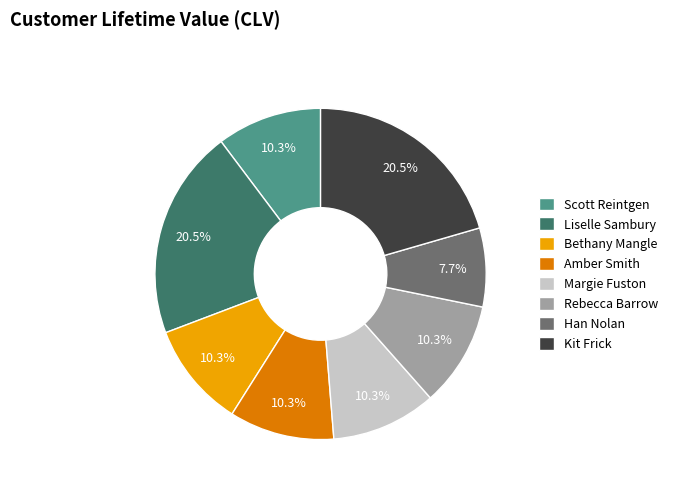

Which category has the smallest portion of the pie?

Han Nolan